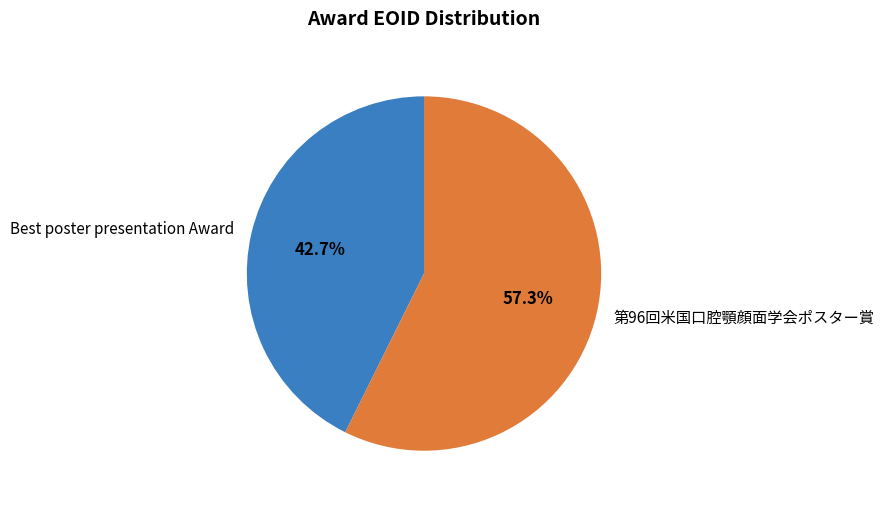

To the nearest percent, what is the combined percentage of 第96回米国口腔顎顔面学会ポスター賞 and Best poster presentation Award?

100%